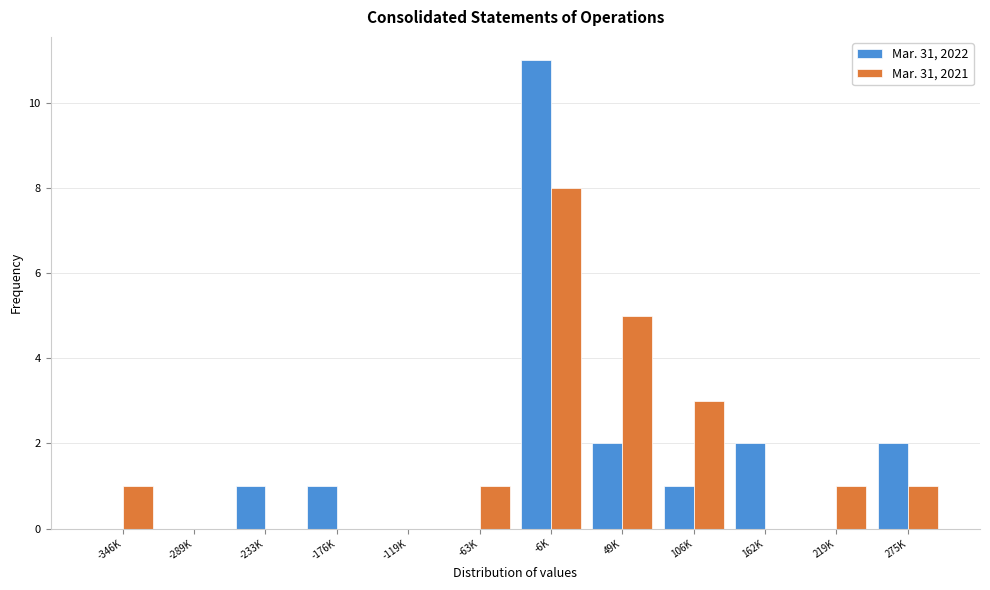

Reading right to left, list all the values displayed in this chart.

Mar. 31, 2022: 275K=2	219K=0	162K=2	106K=1	49K=2	-6K=11	-63K=0	-119K=0	-176K=1	-233K=1	-289K=0	-346K=0
Mar. 31, 2021: 275K=1	219K=1	162K=0	106K=3	49K=5	-6K=8	-63K=1	-119K=0	-176K=0	-233K=0	-289K=0	-346K=1